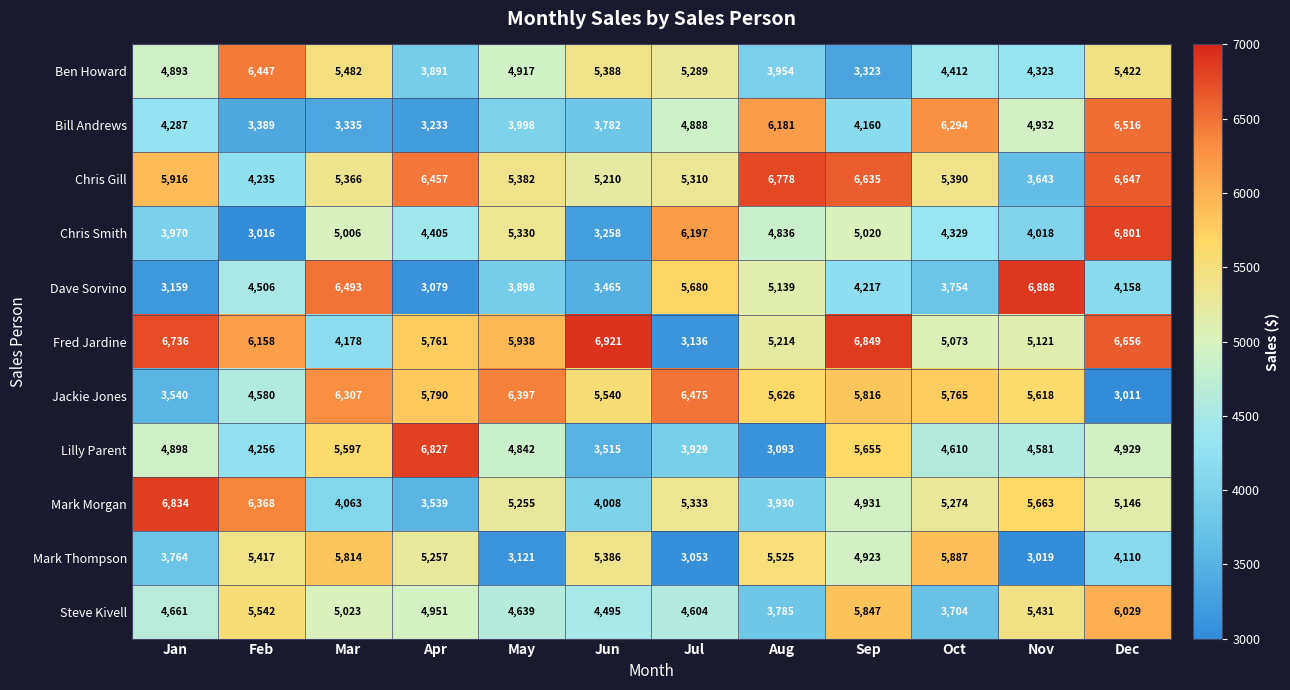

What is the difference between the second highest and minimum values in the Fred Jardine series?

3713